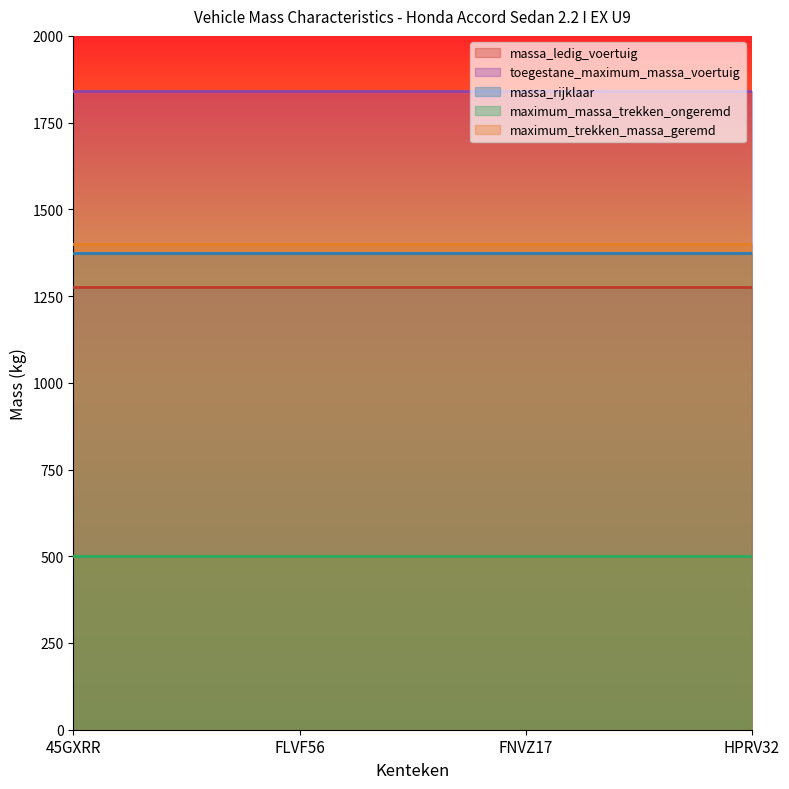

At FLVF56, list the series in order from largest to smallest.

toegestane_maximum_massa_voertuig, maximum_trekken_massa_geremd, massa_rijklaar, massa_ledig_voertuig, maximum_massa_trekken_ongeremd